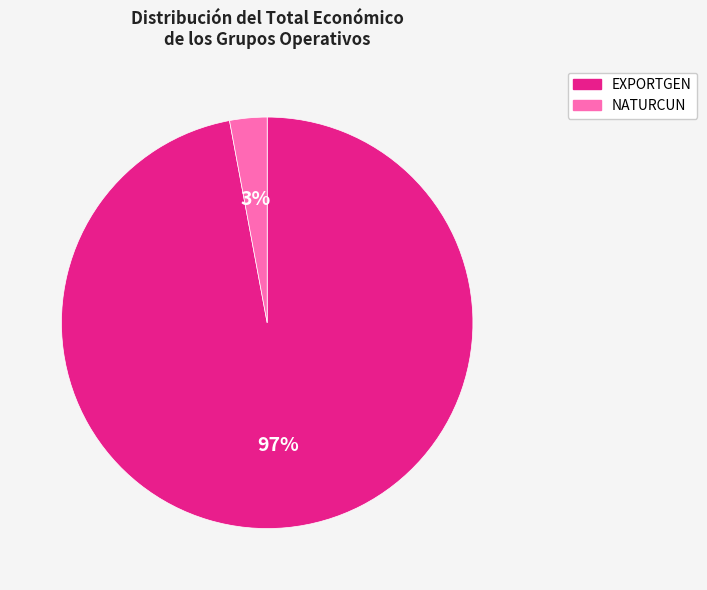

Is it true that NATURCUN is 3% of the pie?

True